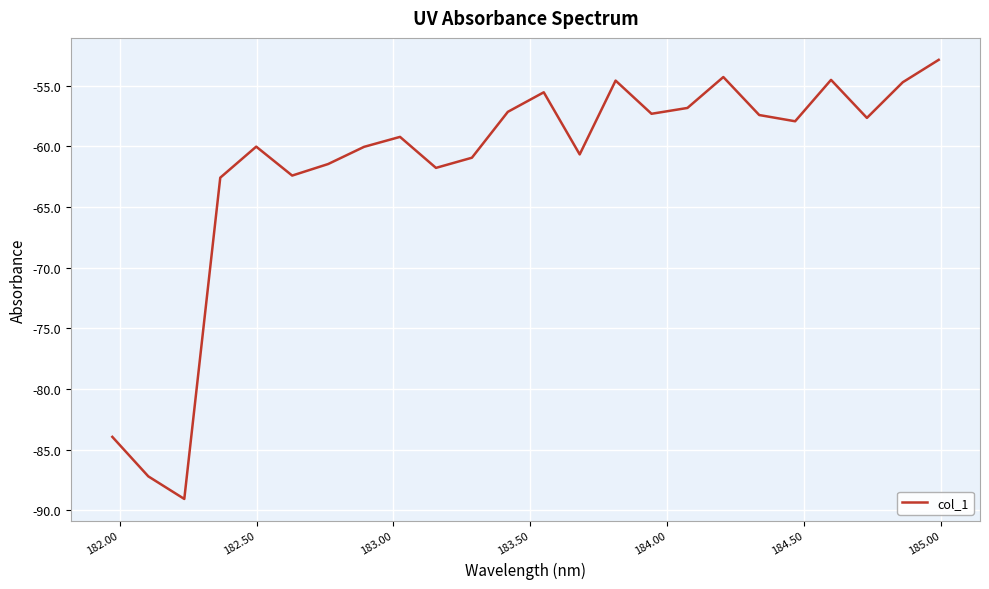

How many distinct data groups are displayed?

1